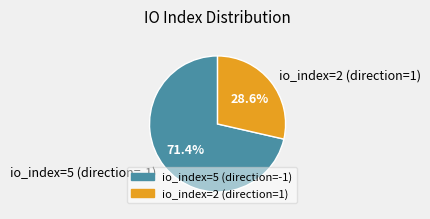

Rank the categories by value from highest to lowest.

io_index=5 (direction=-1), io_index=2 (direction=1)